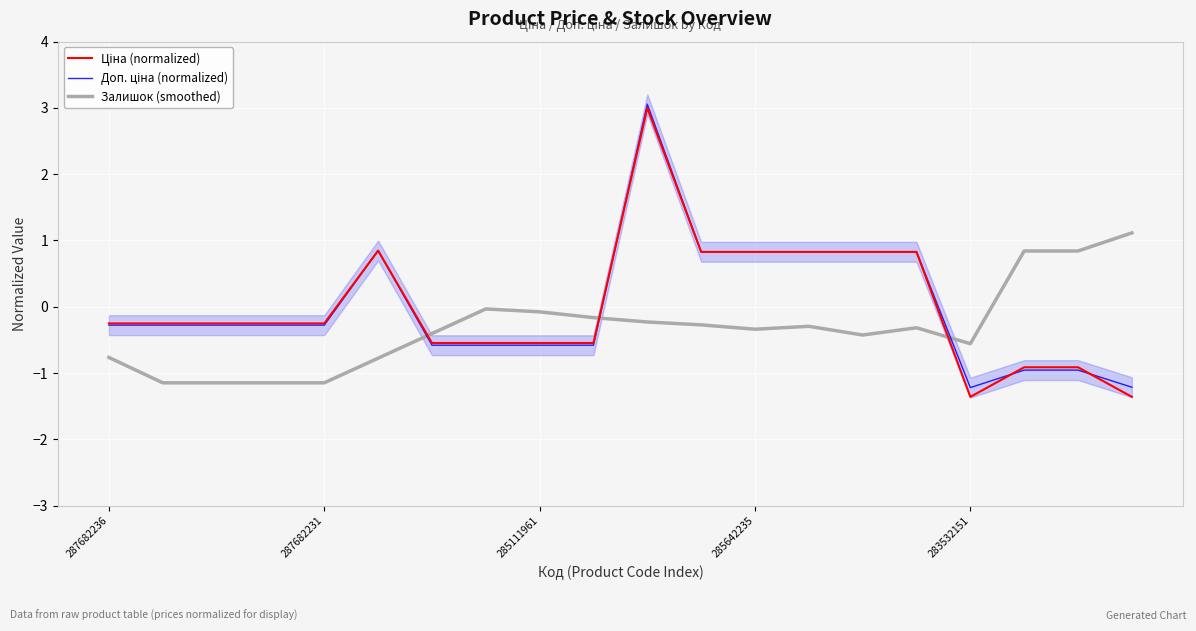

Which series has the widest spread of values?

Ціна (normalized)